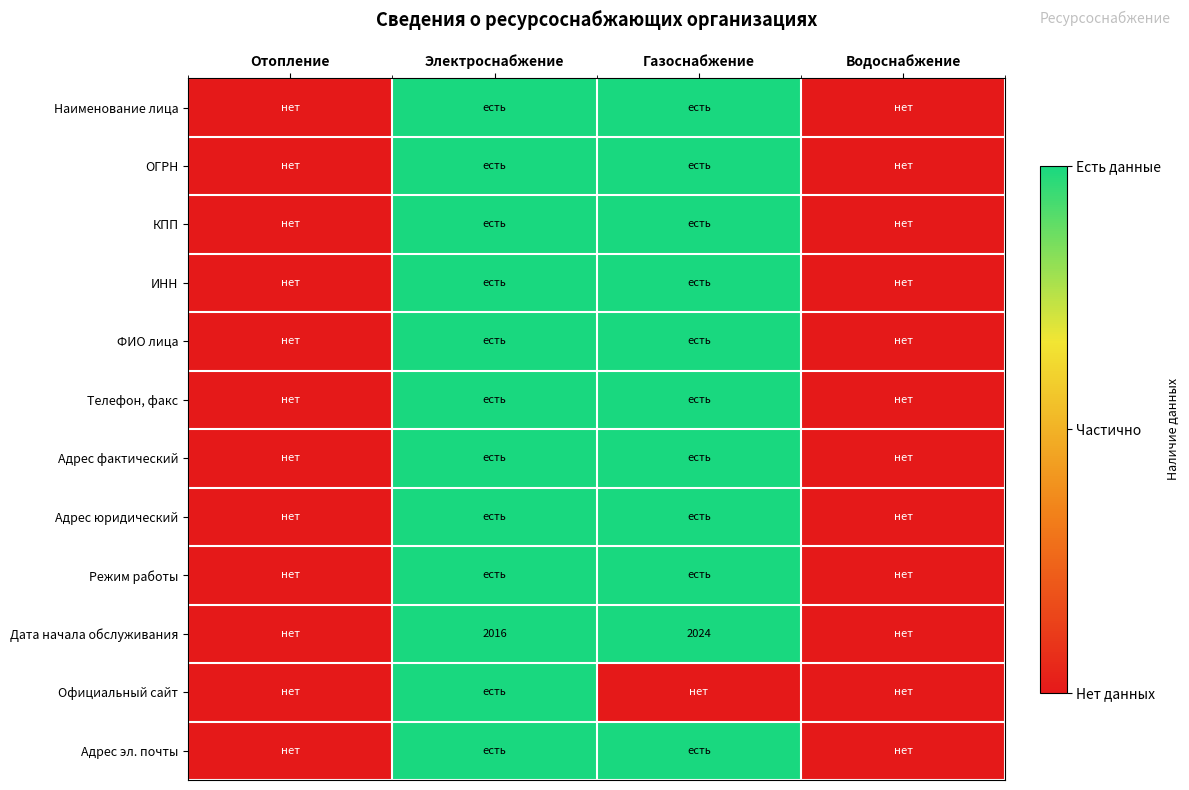

The value of Официальный сайт at Газоснабжение is 0. True or false?

False